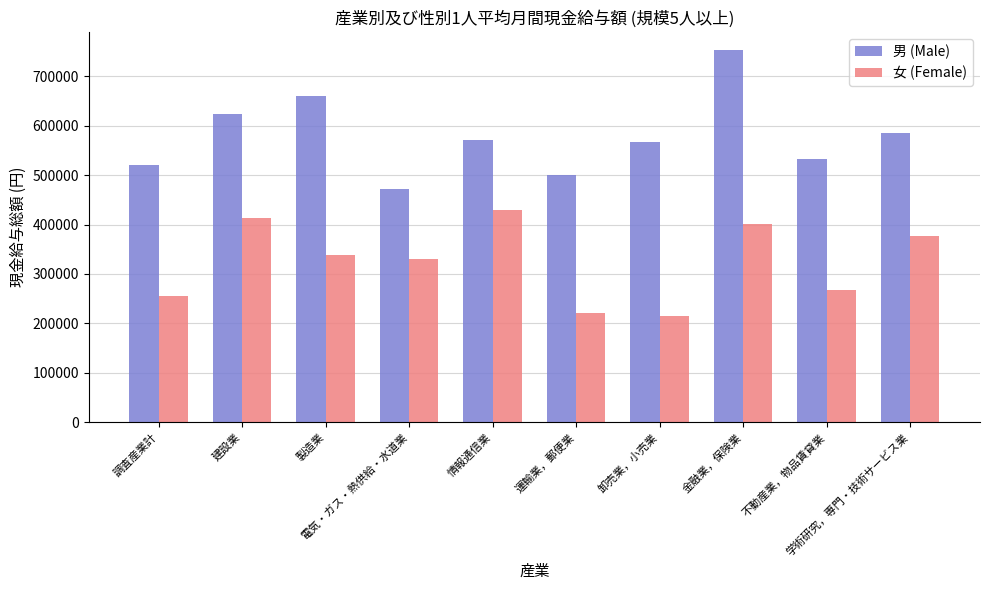

Which series has the widest spread of values?

男 (Male)